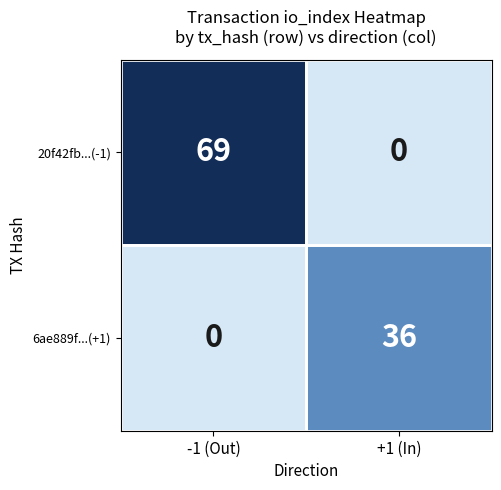

Reading left to right, what are all the values shown in this chart?

20f42fb...(-1): -1 (Out)=69	+1 (In)=0
6ae889f...(+1): -1 (Out)=0	+1 (In)=36